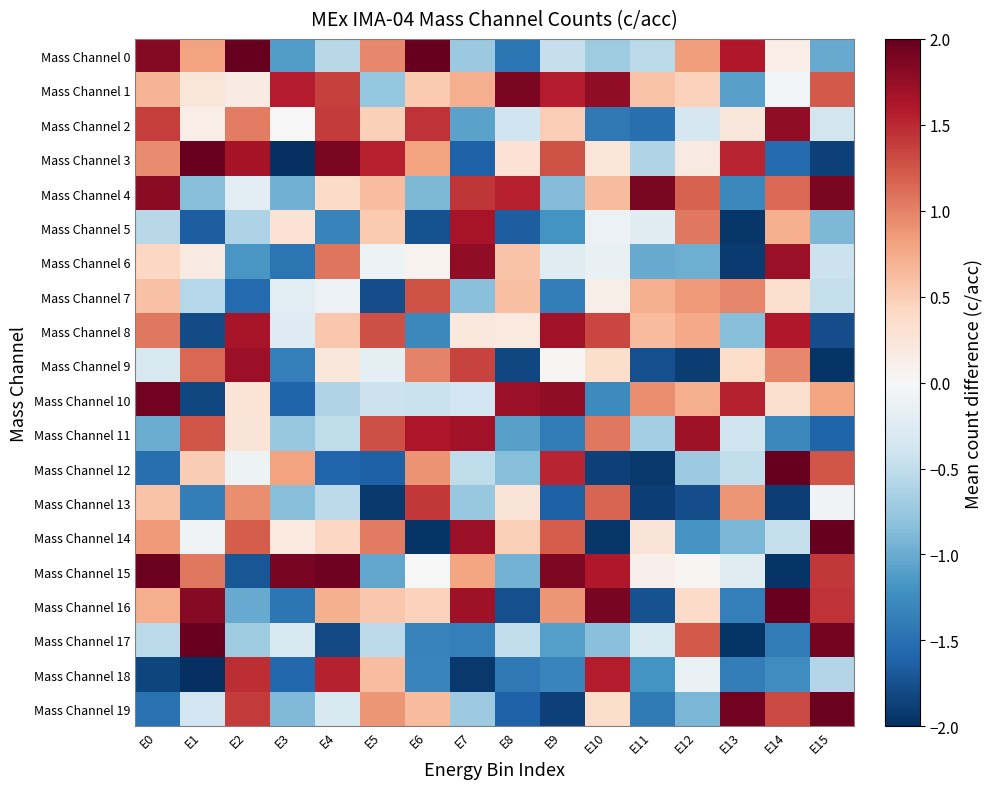

Between E4 and E11, which is larger?

E11